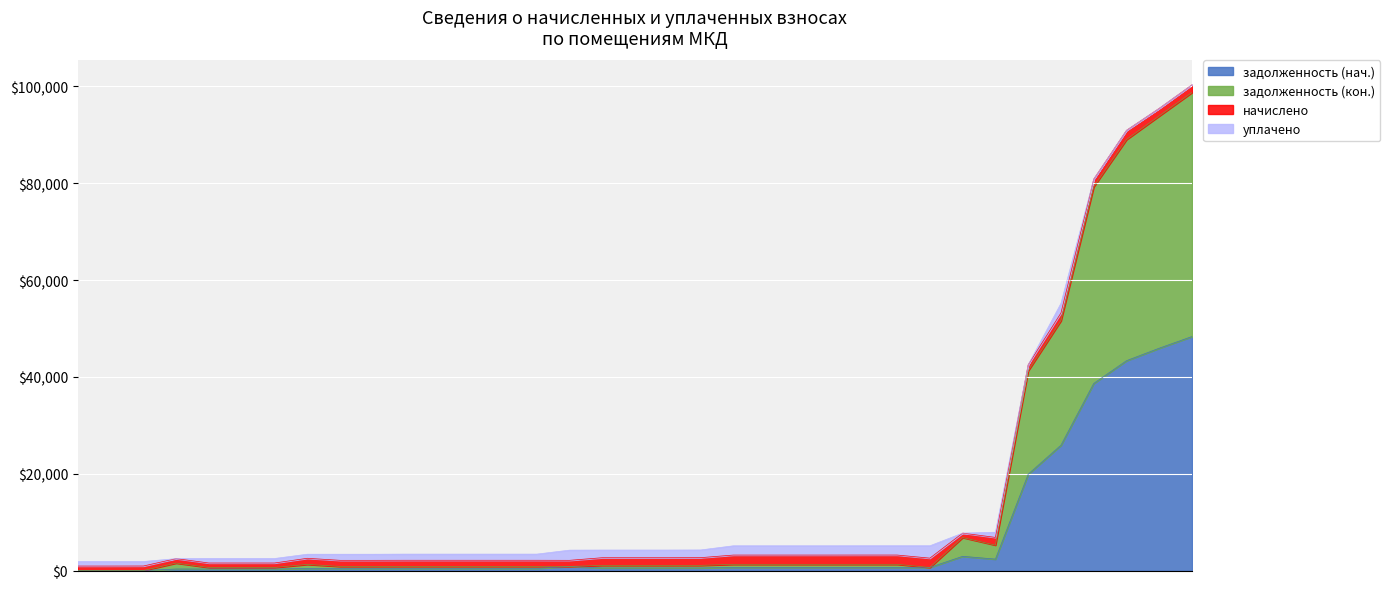

How many values in уплачено are above zero?

28